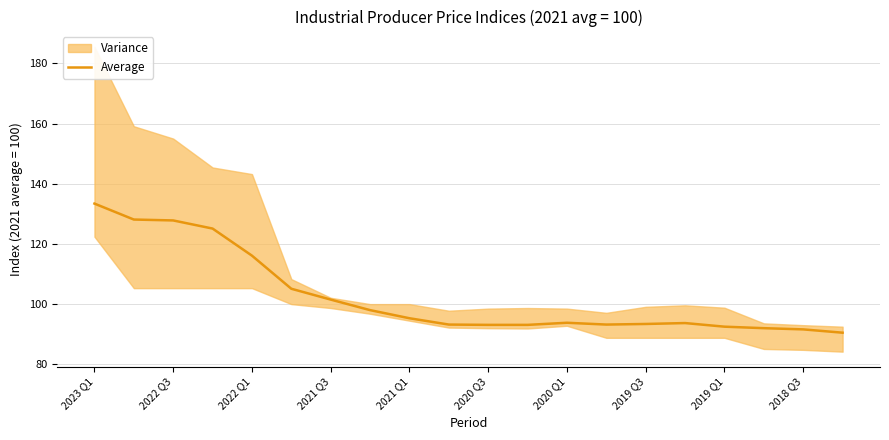

True or false: Average has a value of 101.5 at 2021 Q3.

True